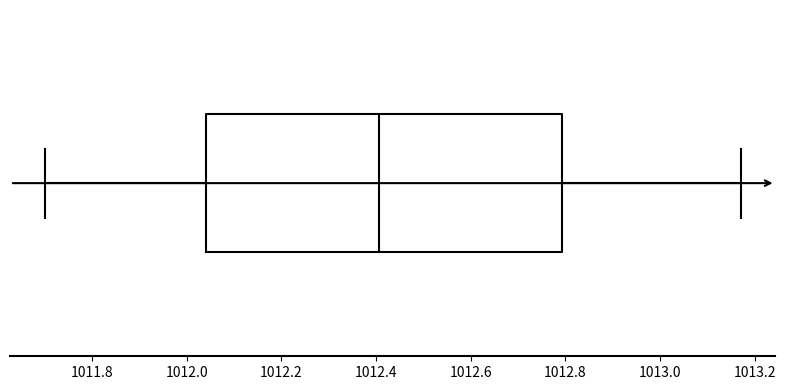

Transcribe this box plot: give where the median line is, the range the box spans, and where the two whiskers end, as read against the x-axis. The values are not printed on the chart, so give them approximately, as read against the axis.

median 1012.40, box 1012.04 to 1012.80, whiskers 1011.70 to 1013.18